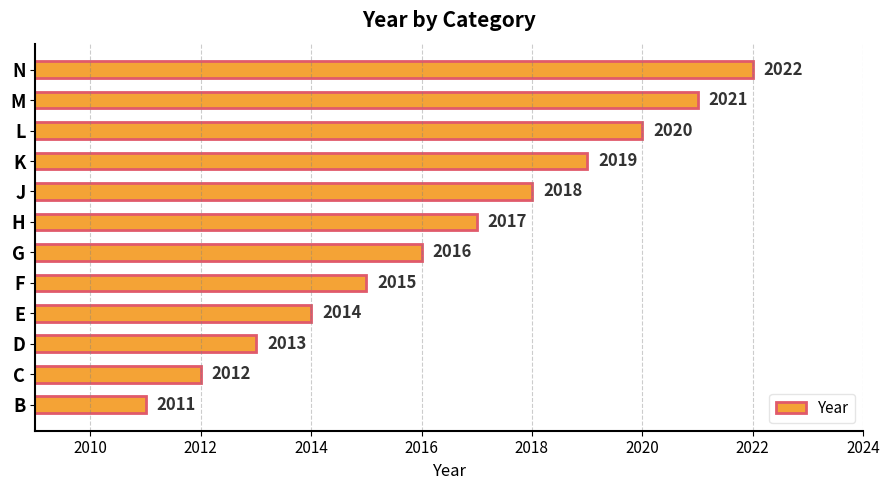

Read the value at E.

2014